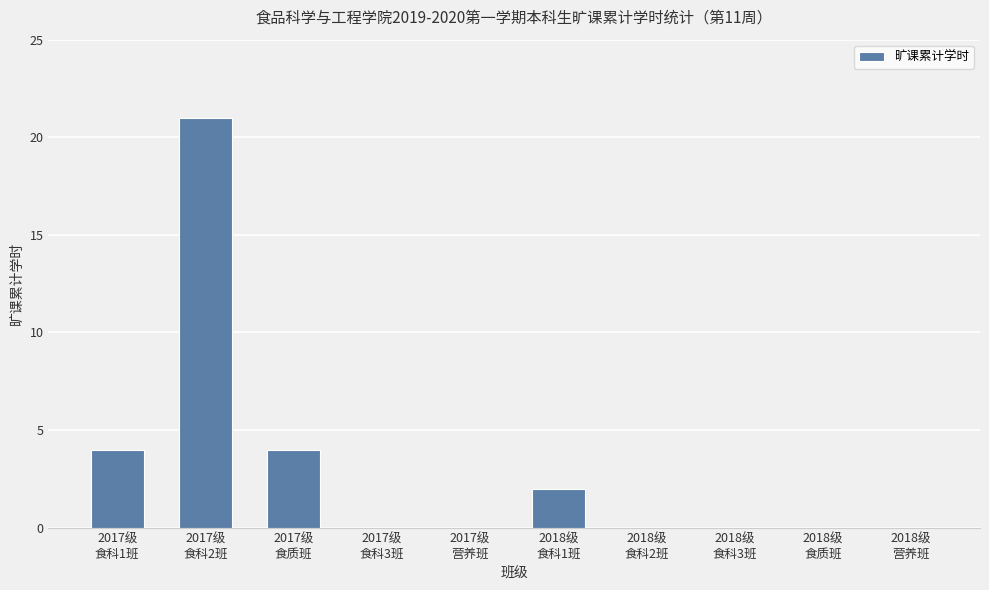

Is it true that the value at 2017级
营养班 is 11?

False